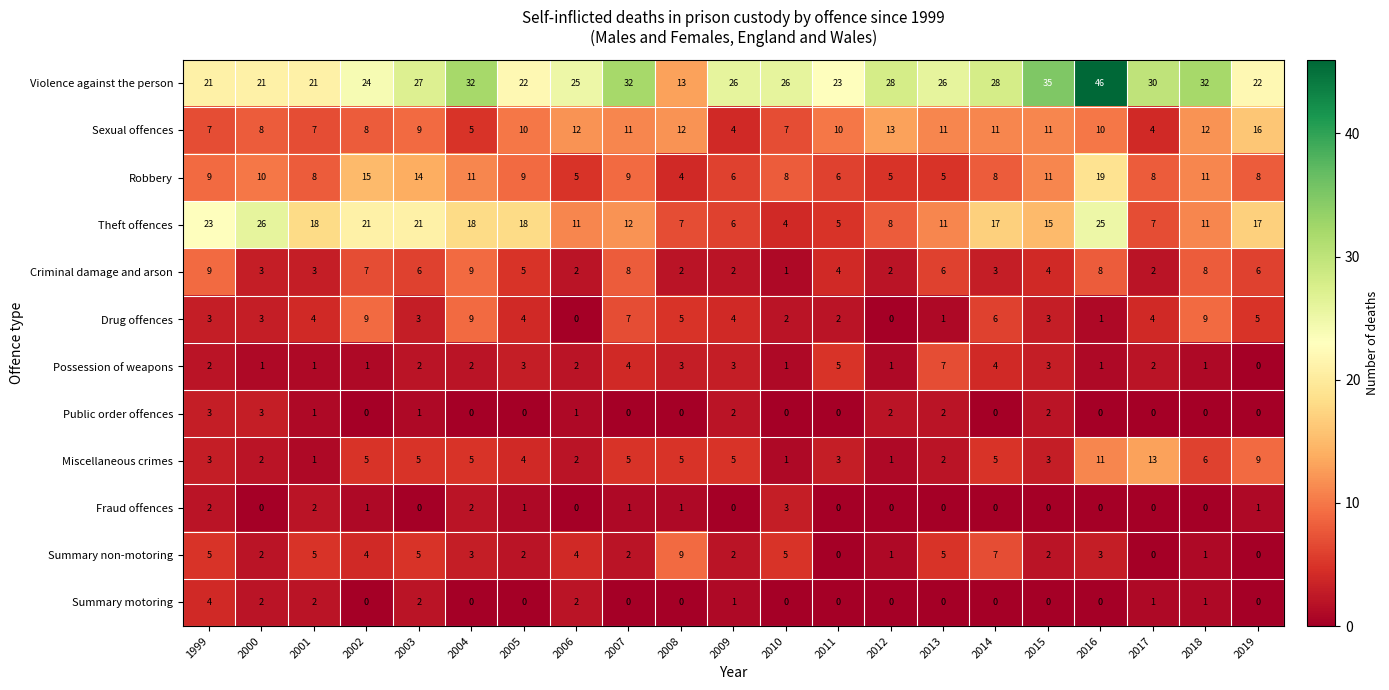

True or false: Robbery has a value of 5 at 2012.

True